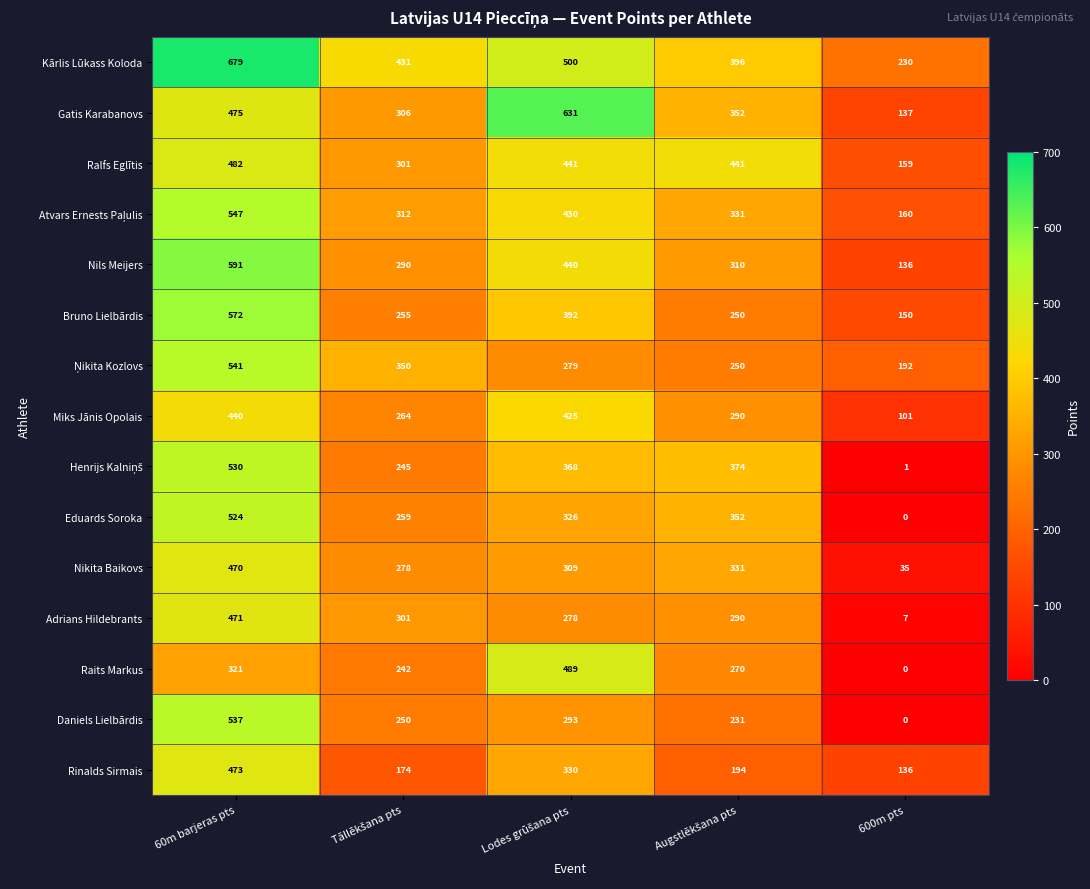

What is the greatest value displayed?

679